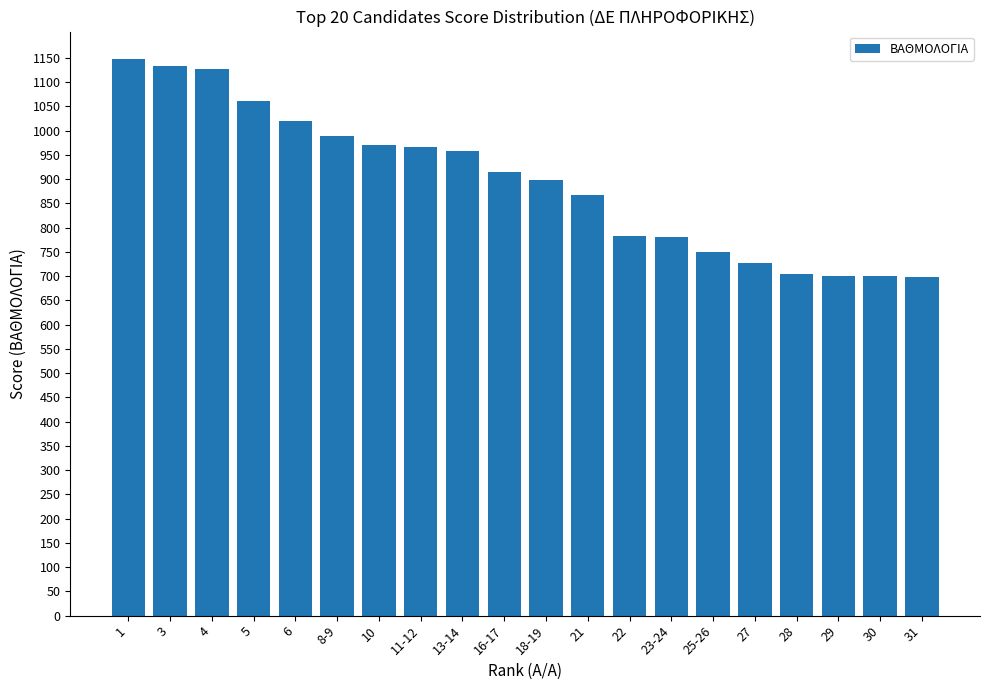

How many bars are there in total?

20